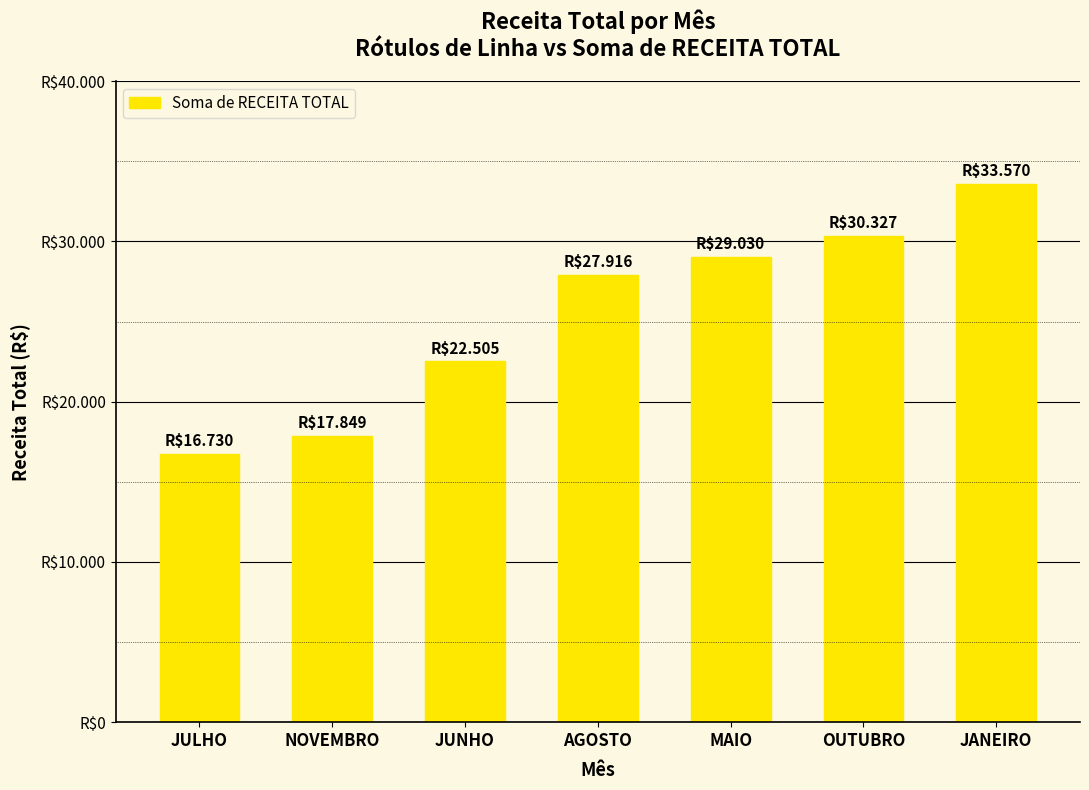

Approximately how many times larger is the value at OUTUBRO compared to JANEIRO?

0.9